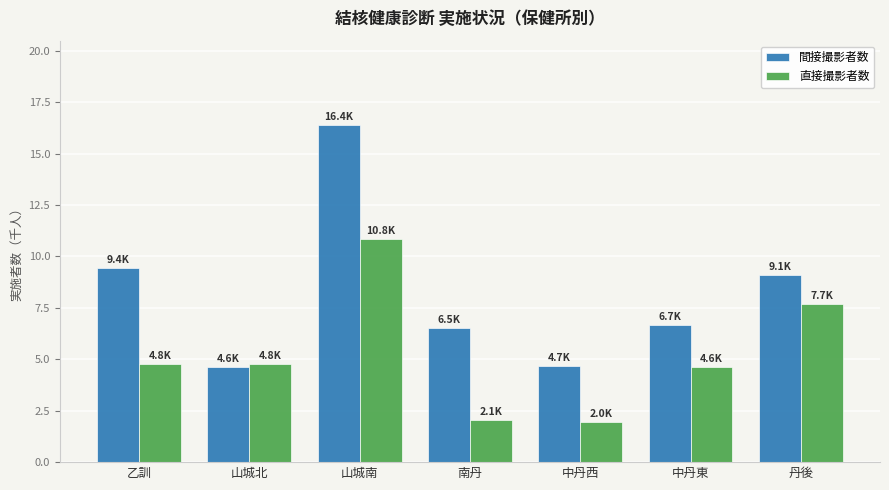

Which series has the largest total across all categories?

間接撮影者数